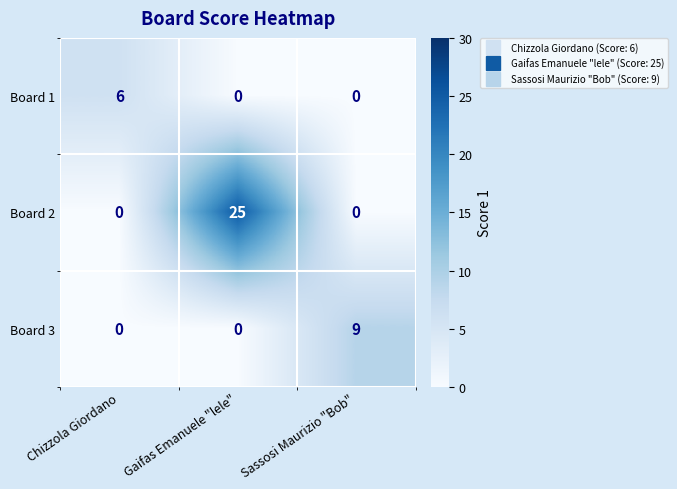

What is the spread (max minus min) of values at Sassosi Maurizio "Bob"?

9